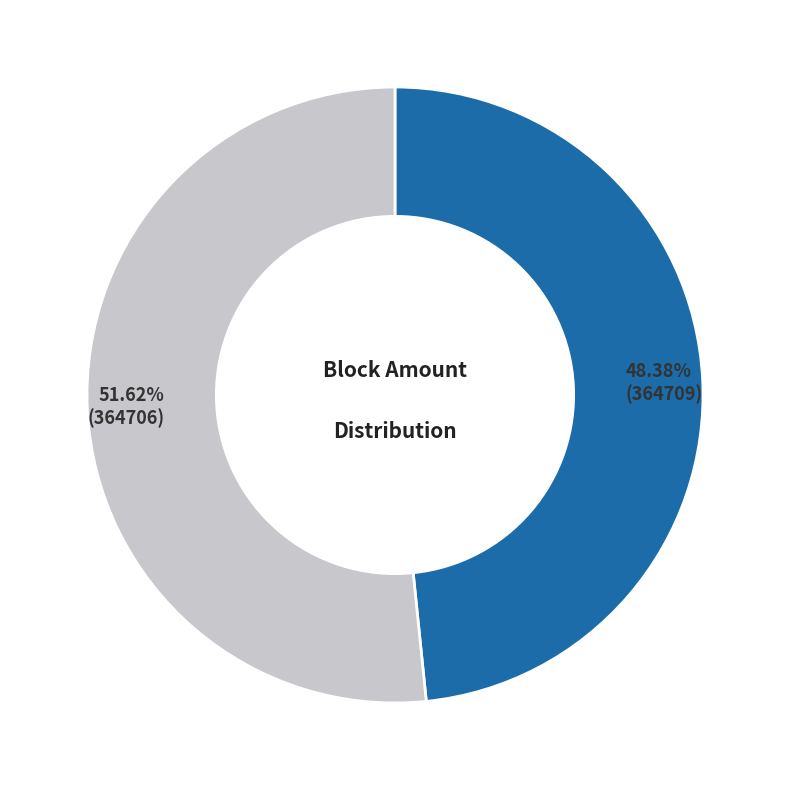

Is there a majority slice in this chart?

Yes